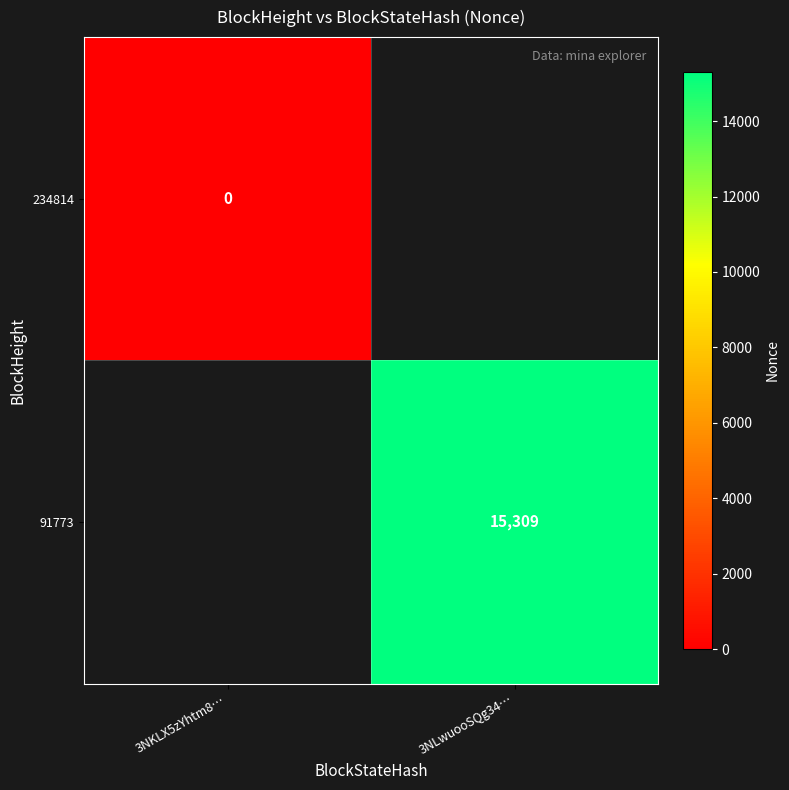

True or false: 91773 has a value of 15309 at 3NLwuooSQg34….

True